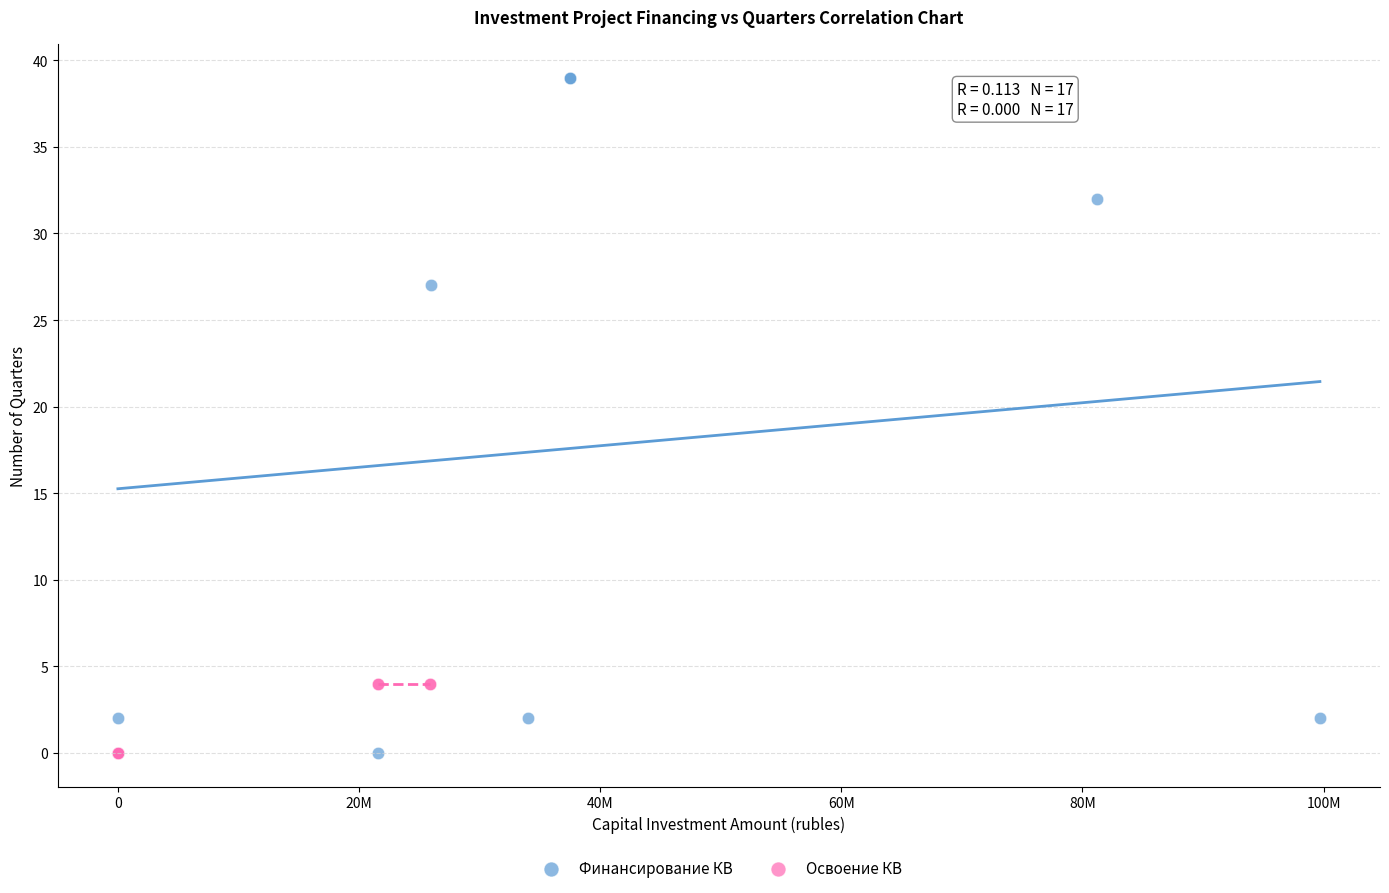

Which series has the largest Y range (max minus min)?

Финансирование КВ